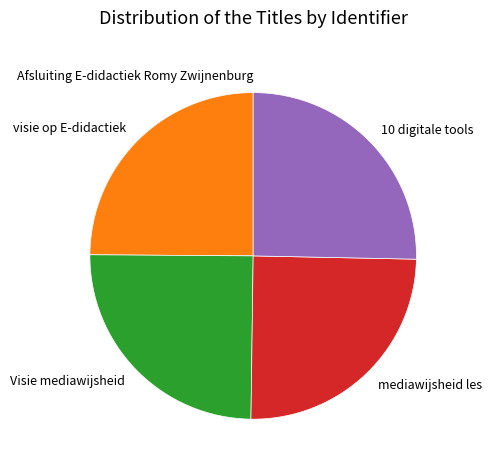

Approximately how many times larger is the value at Visie mediawijsheid compared to visie op E-didactiek?

1.0